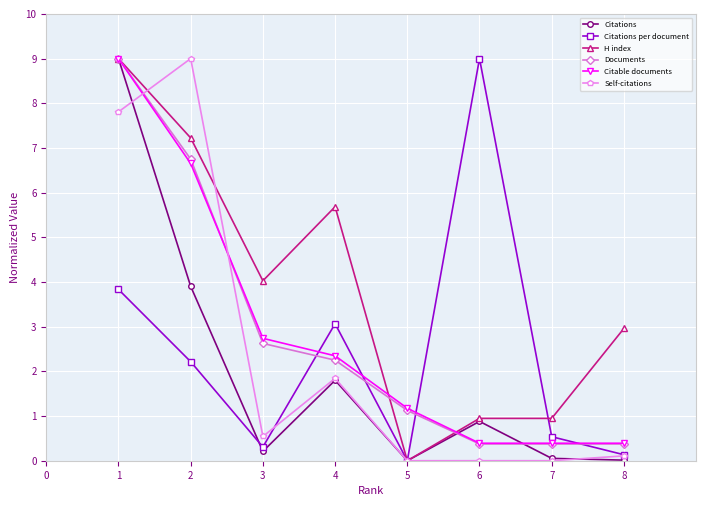

What is the difference between the highest and lowest values at 7?

0.9